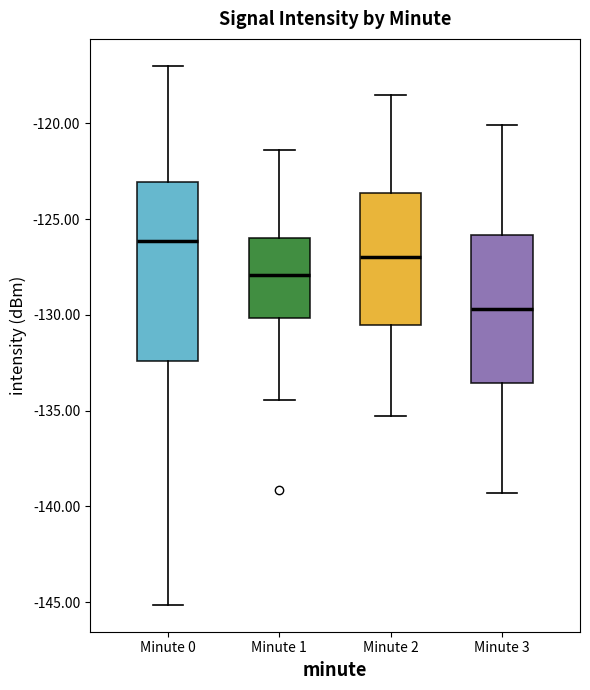

Where is the lower edge of the box for Minute 0 on the y-axis? The values are not printed on the chart, so give them approximately, as read against the axis.

-132.5